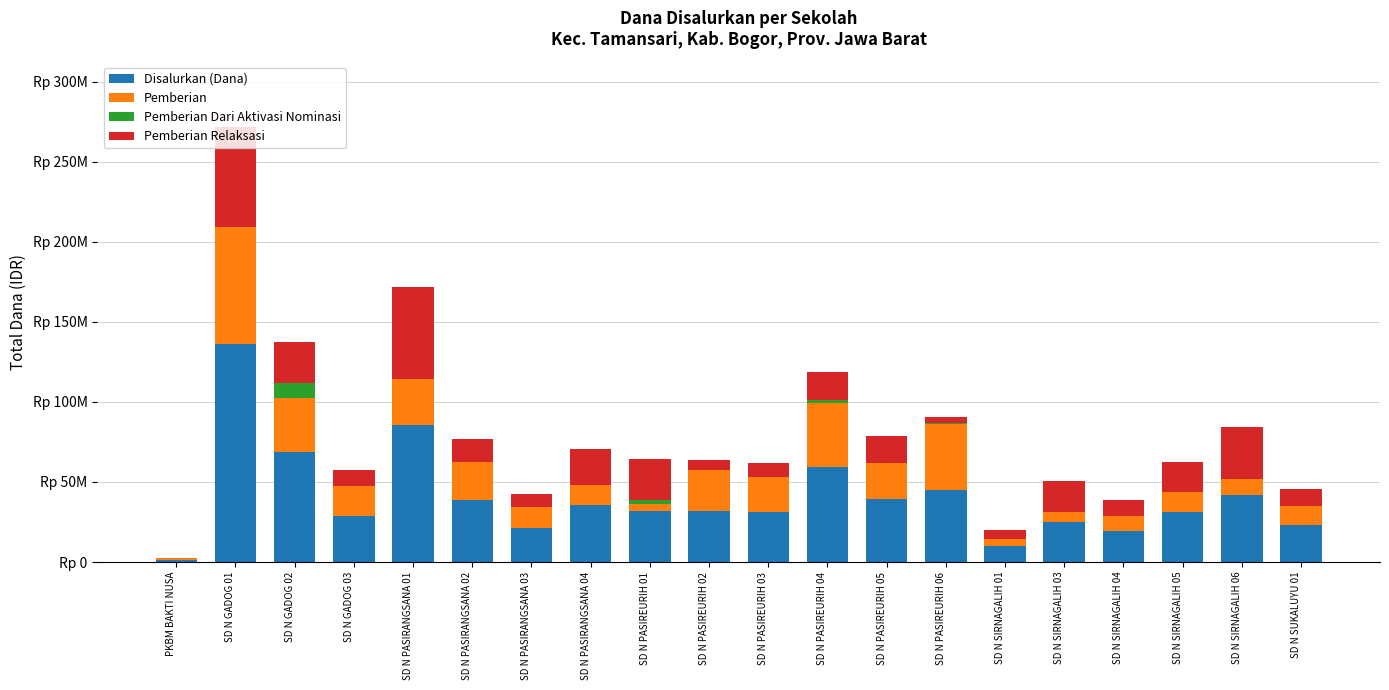

Which series changed the most between SD N GADOG 02 and SD N PASIRANGSANA 03?

Disalurkan (Dana)